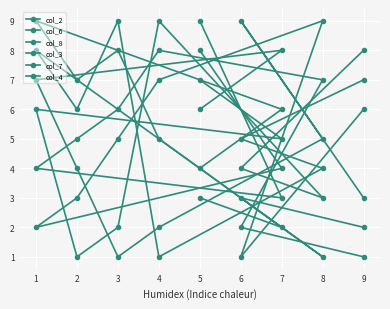

Rank the series by their maximum value, from highest to lowest.

col_2, col_6, col_8, col_3, col_7, col_4